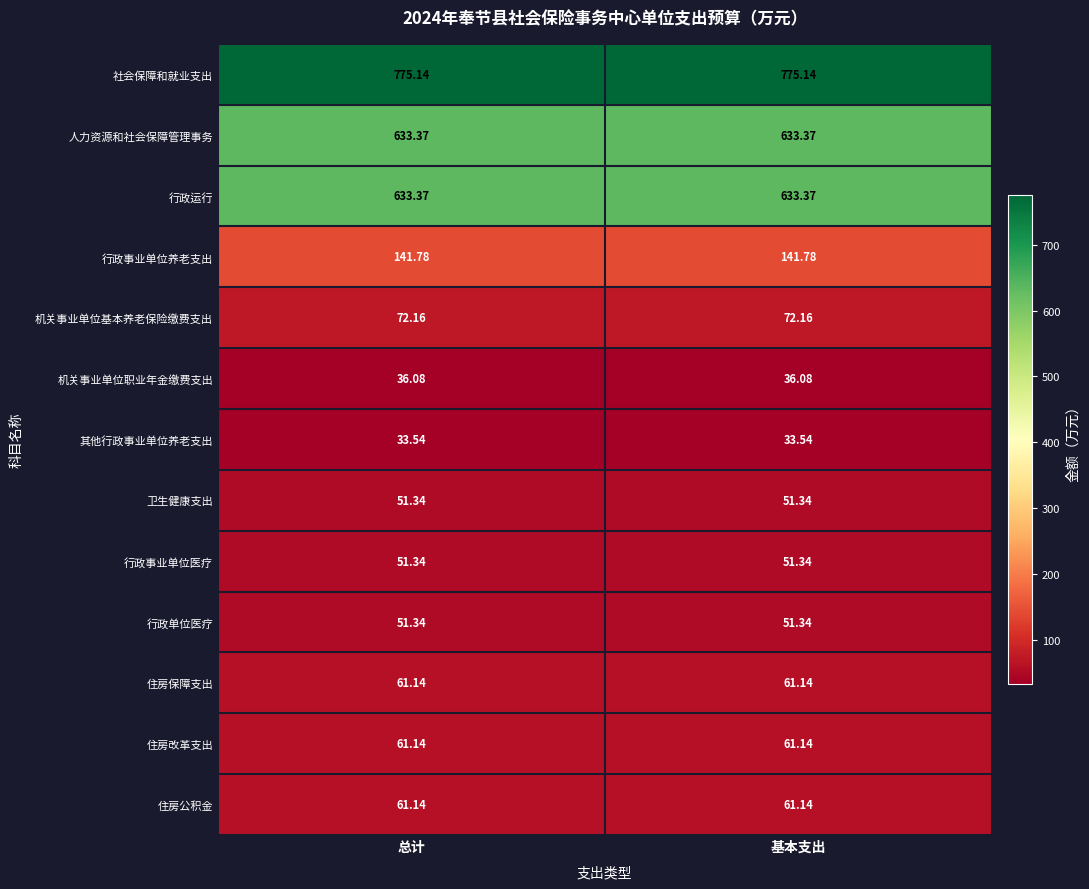

Is the value of 卫生健康支出 at 基本支出 greater than the value of 住房公积金 at 总计?

No